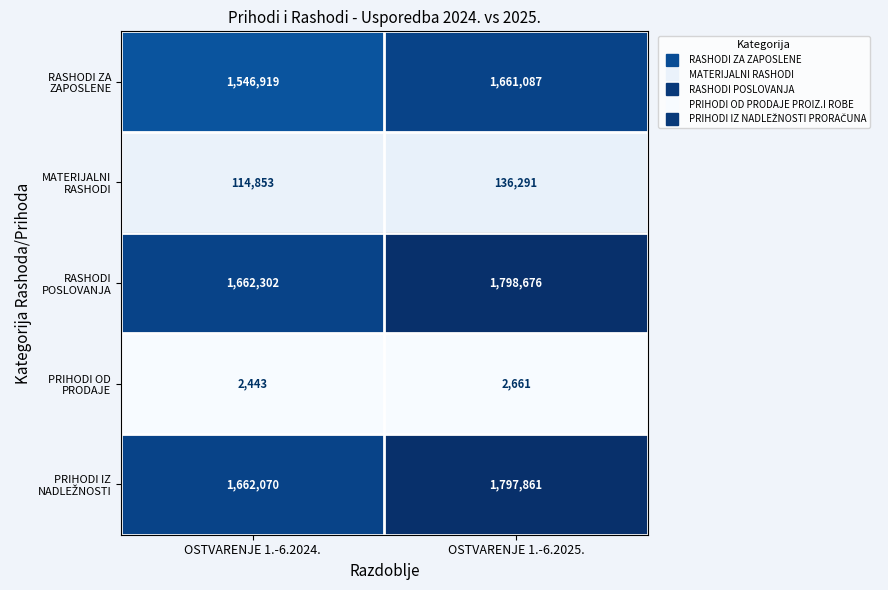

How many distinct data groups are displayed?

5